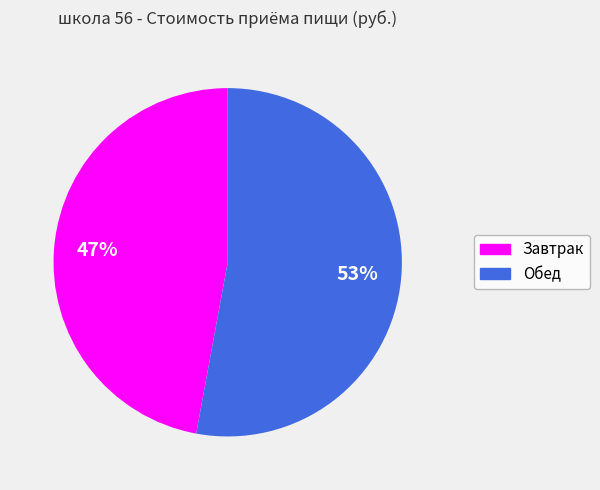

What is the largest slice in the pie chart?

Обед